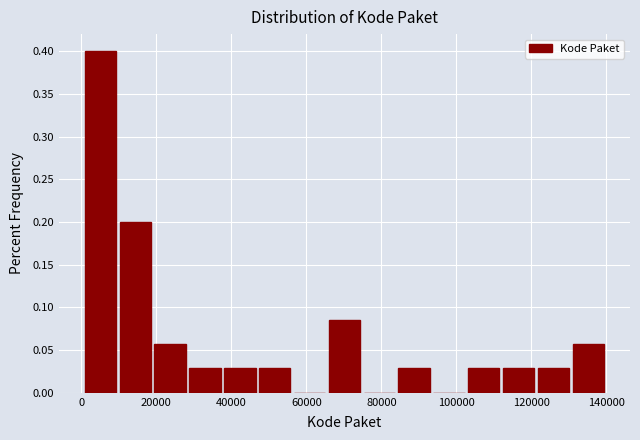

Over which range of the x-axis is the bar tallest?

0 to 10000